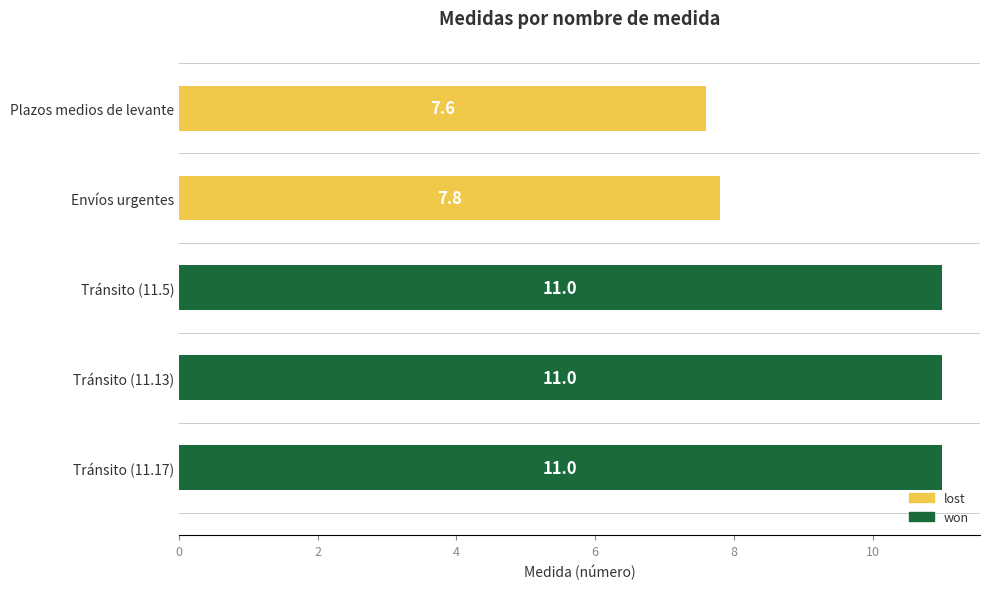

What position from the top is Tránsito (11.13)?

4